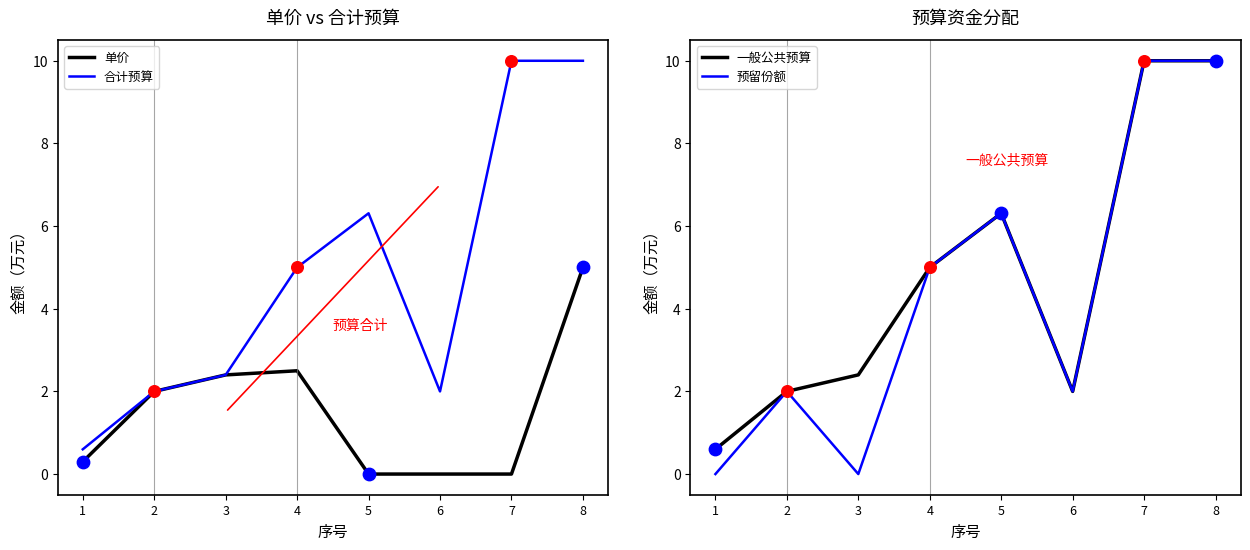

Is the value of 单价 at 1 greater than the value of 合计预算 at 7?

No